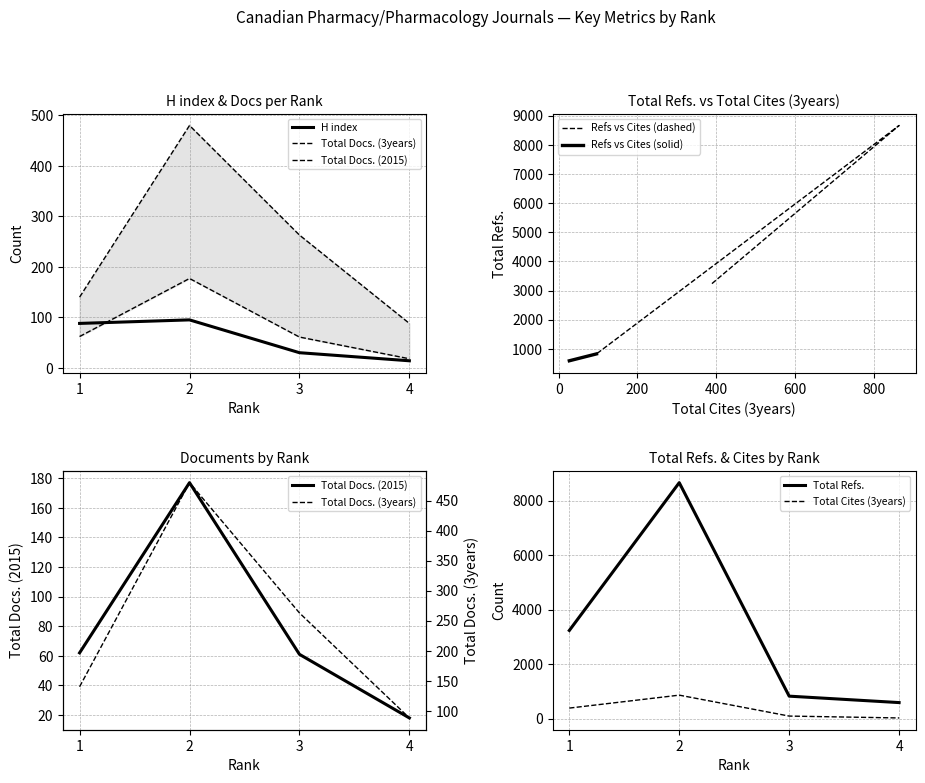

In Total Cites (3years), how many points are higher than both neighbors (excluding endpoints)?

1